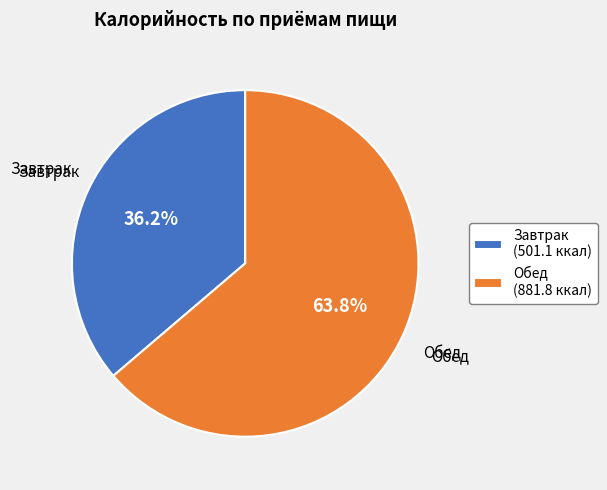

How many segments does this pie chart have?

2